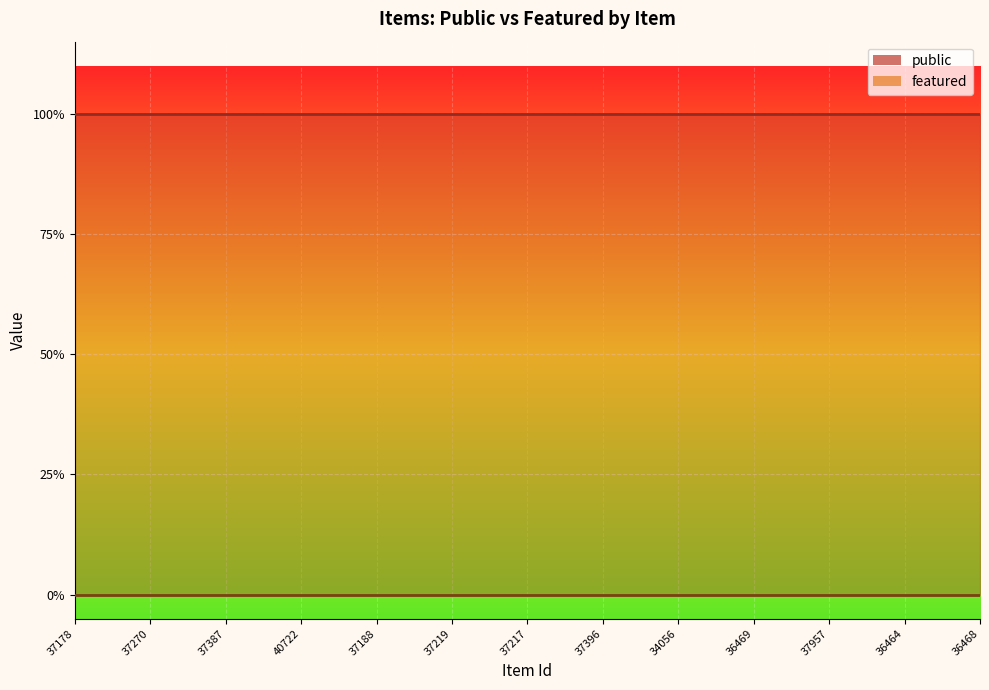

Rank the series at 34056 from highest to lowest value.

public, featured